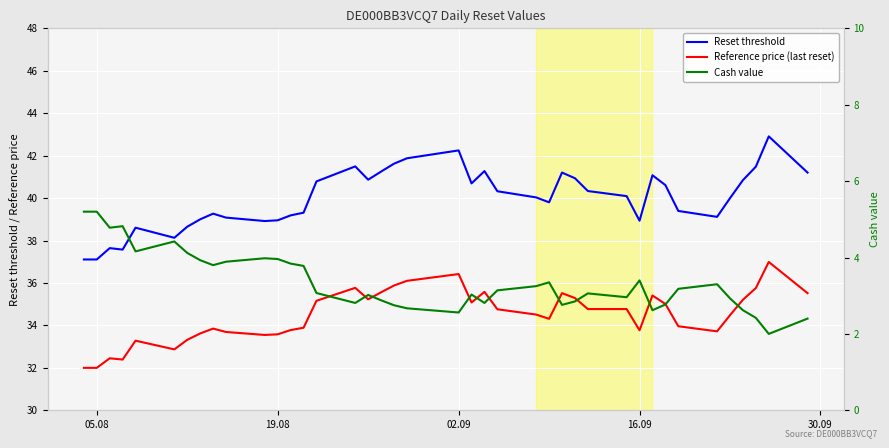

What is the highest value of the Reference price (last reset) series?

37.0